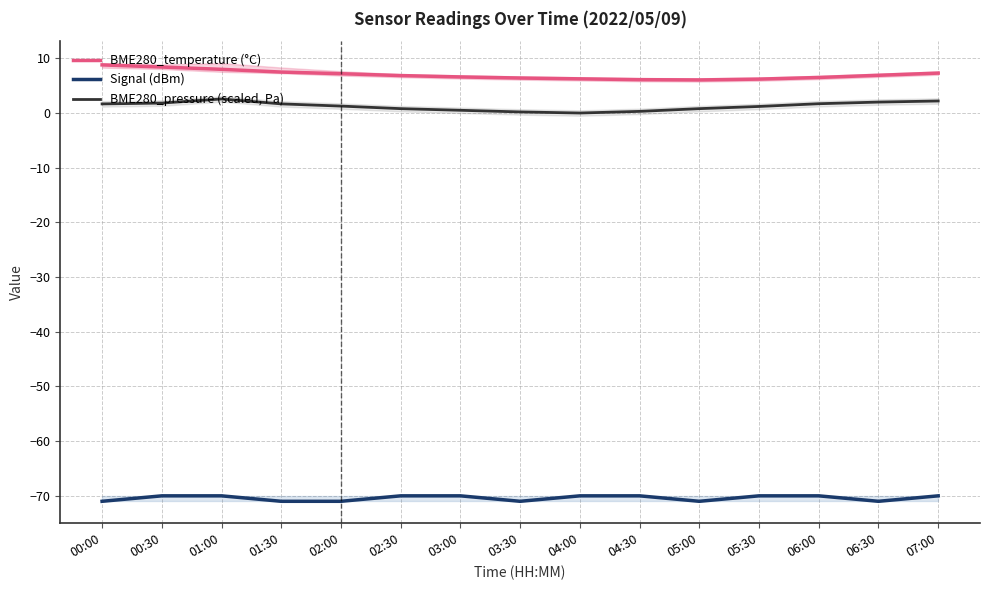

Between 05:30 and 05:00, which is larger?

05:30